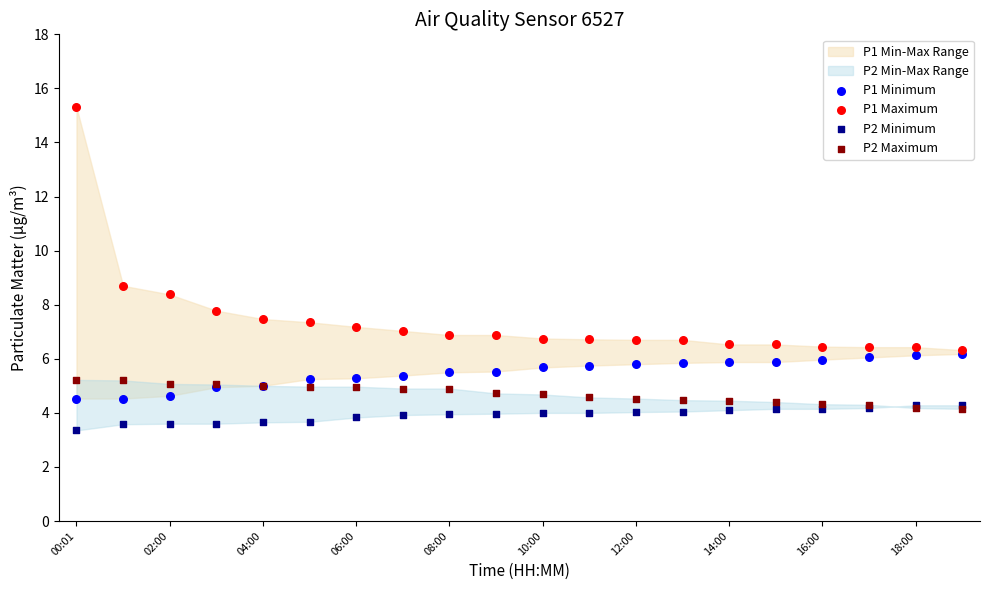

In the P1 Maximum series, what Y value is closest to 10?

8.7